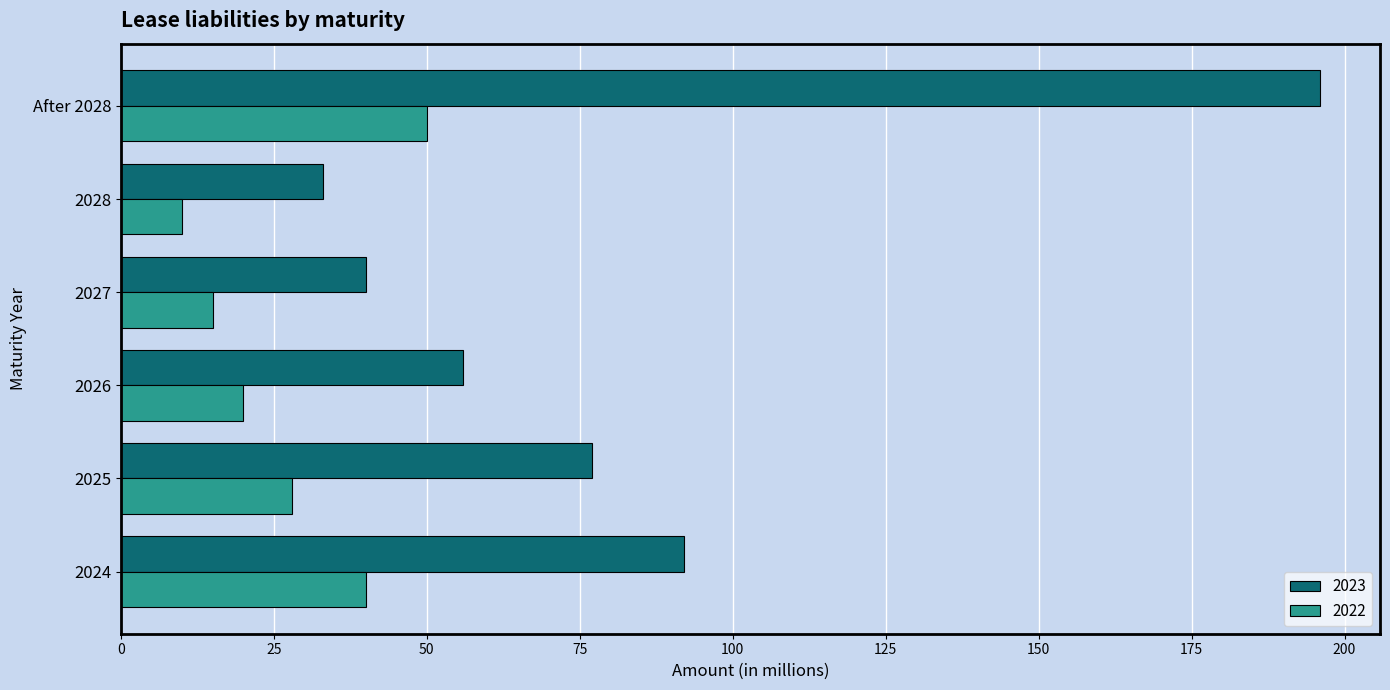

What is the sum of the 2022 values at 2027 and 2026?

35